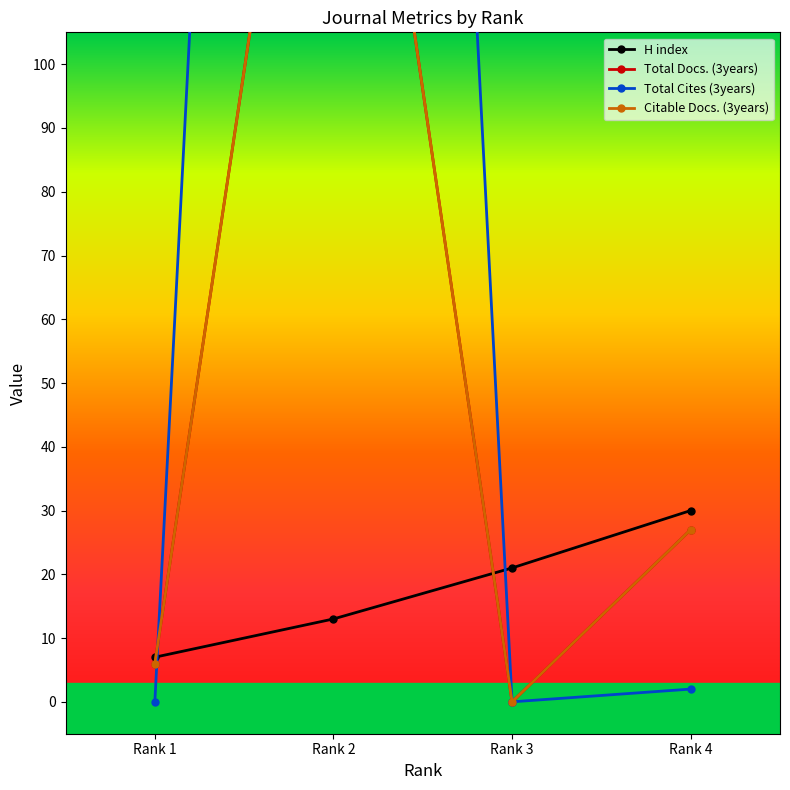

How many interior local valleys does the Citable Docs. (3years) series have?

1